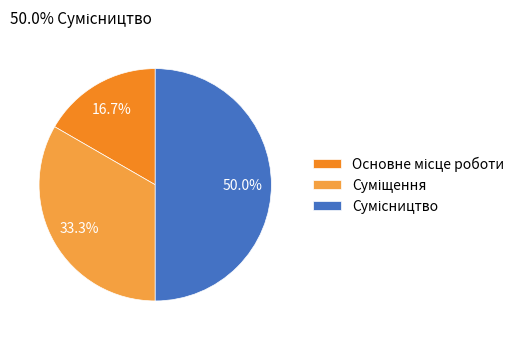

Is there a majority slice in this chart?

No